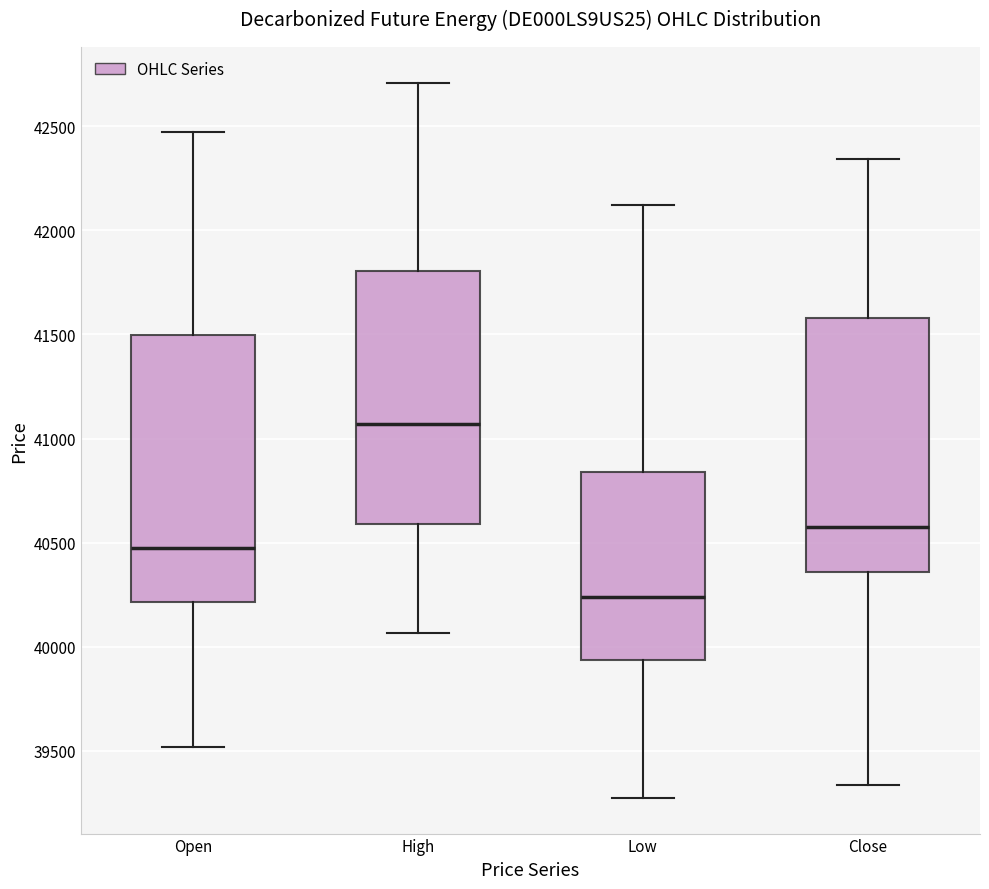

Reading left to right, read every box against the y-axis: the position of its median line, the range the box covers, and the ends of its whiskers. The values are not printed on the chart, so give them approximately, as read against the axis.

Open: median 40500, box 40200 to 41500, whiskers 39500 to 42450
High: median 41050, box 40600 to 41800, whiskers 40050 to 42700
Low: median 40250, box 39950 to 40850, whiskers 39250 to 42100
Close: median 40550, box 40350 to 41600, whiskers 39350 to 42350